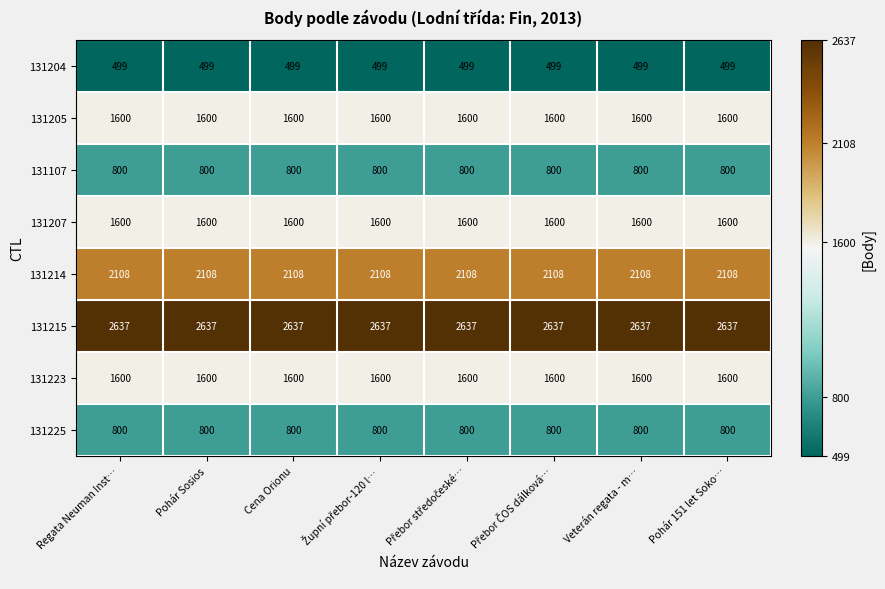

What is the difference between the highest and lowest values at Veterán regata - m…?

2138